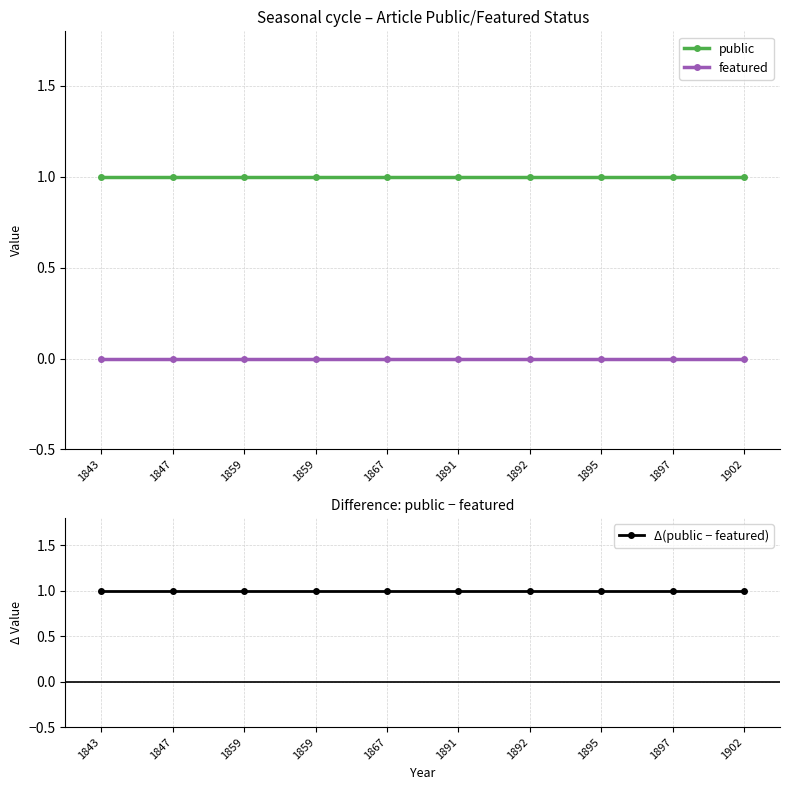

Which series changed the most between 1843 and 1859?

public